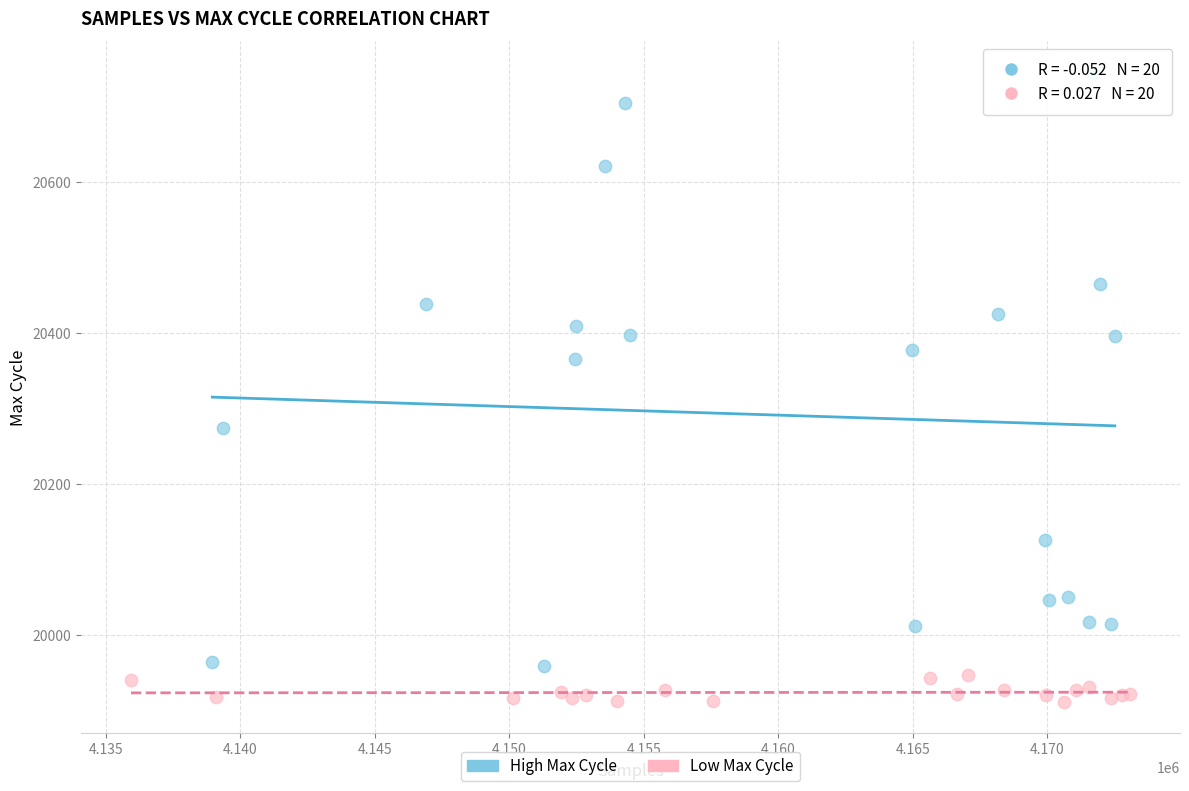

Which series contains the highest Y value?

High Max Cycle